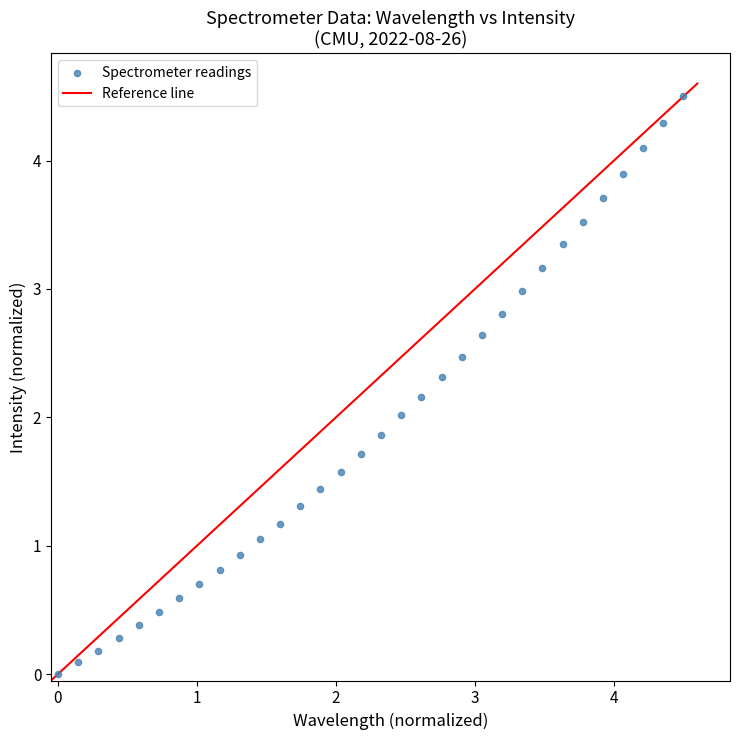

What is the range of X values (max minus min)?

4.5